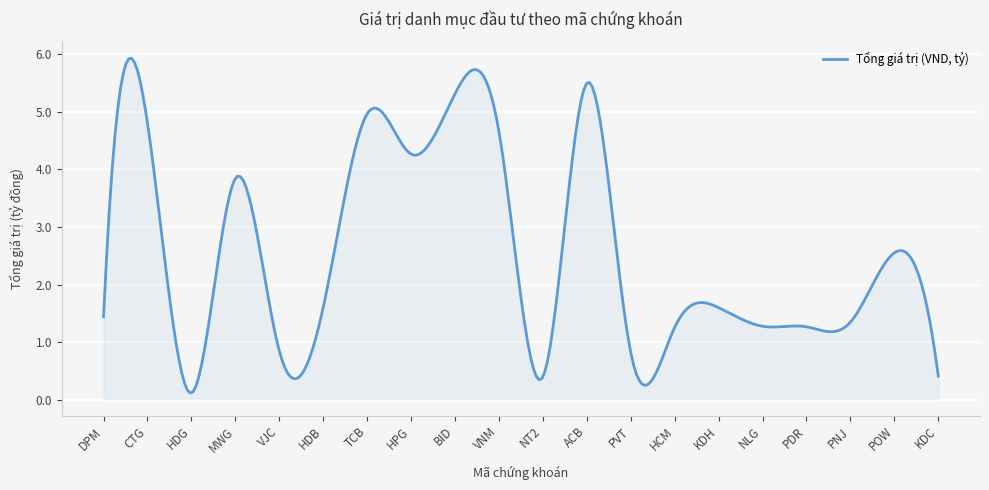

What is the difference between the maximum and minimum values?

5.8